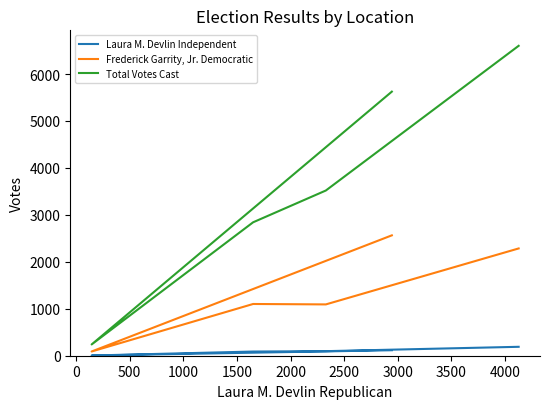

What is the lowest value of the Total Votes Cast series?

240